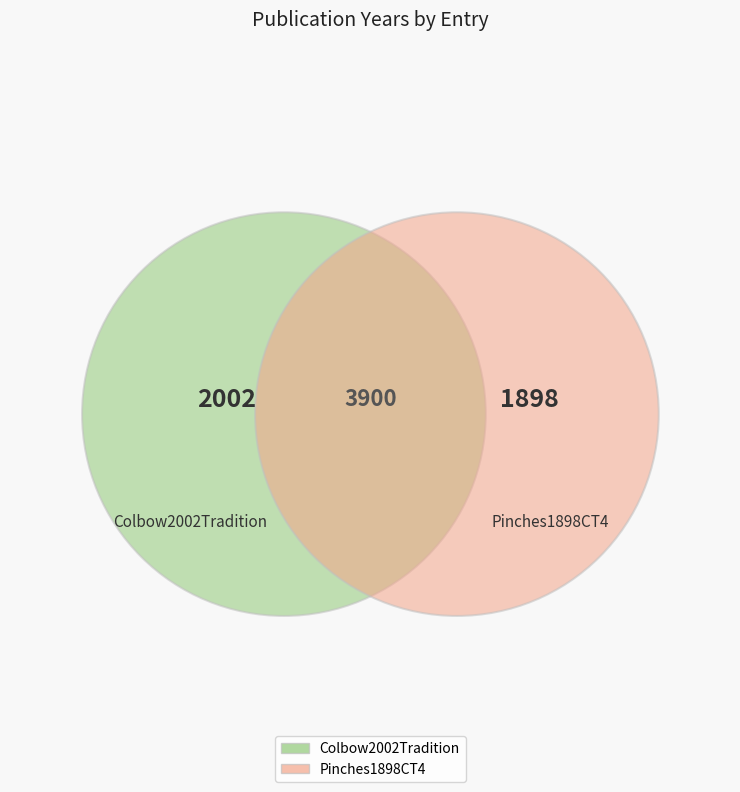

To the nearest percent, what is the difference between the Colbow2002Tradition and Pinches1898CT4 slice percentages?

3%